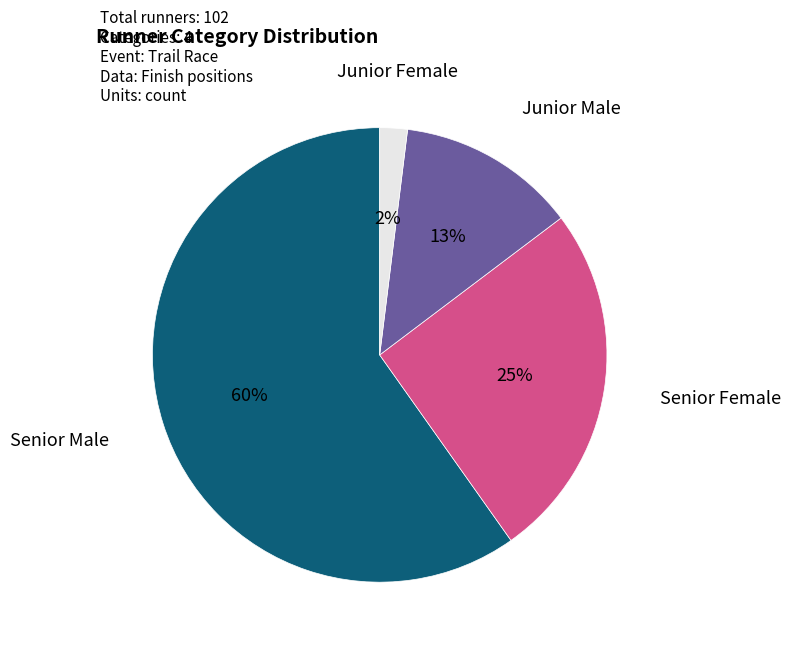

Which has a higher value, Senior Male or Junior Female?

Senior Male